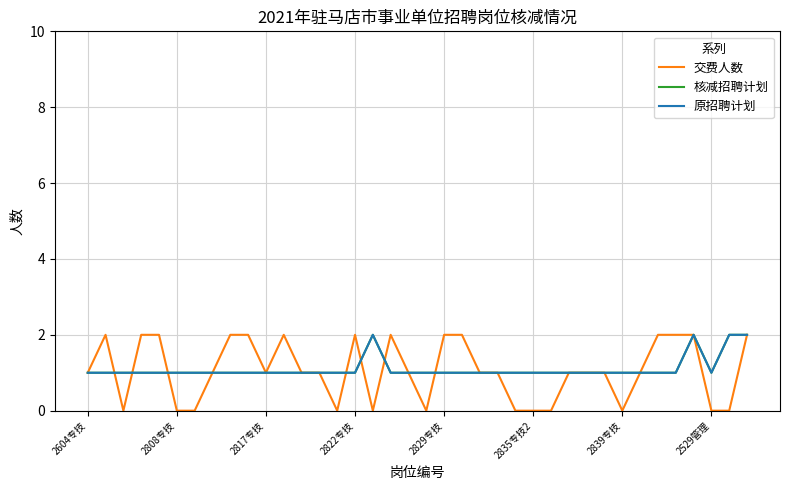

In 交费人数, how many points are lower than both neighbors (excluding endpoints)?

6